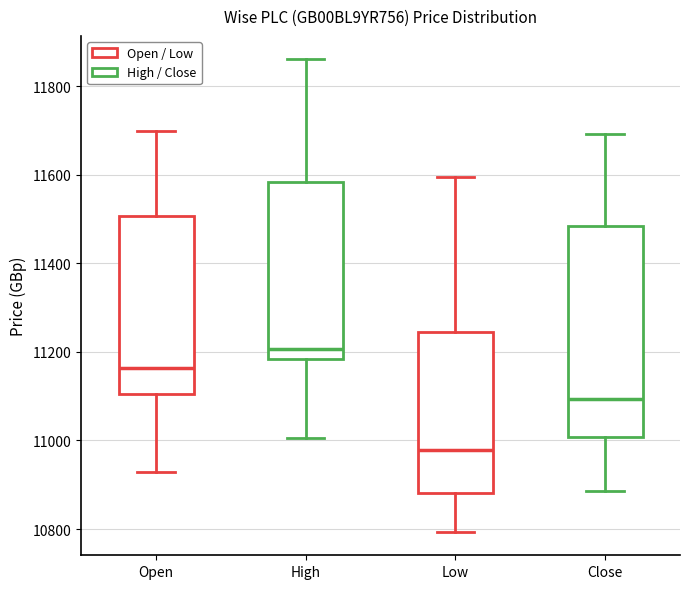

Reading left to right, transcribe this box plot: for each box, give where its median line is, the range the box spans, and where its two whiskers end, as read against the y-axis. The values are not printed on the chart, so give them approximately, as read against the axis.

Open: median 11160, box 11100 to 11500, whiskers 10920 to 11700
High: median 11200, box 11180 to 11580, whiskers 11000 to 11860
Low: median 10980, box 10880 to 11240, whiskers 10800 to 11600
Close: median 11100, box 11000 to 11480, whiskers 10880 to 11700